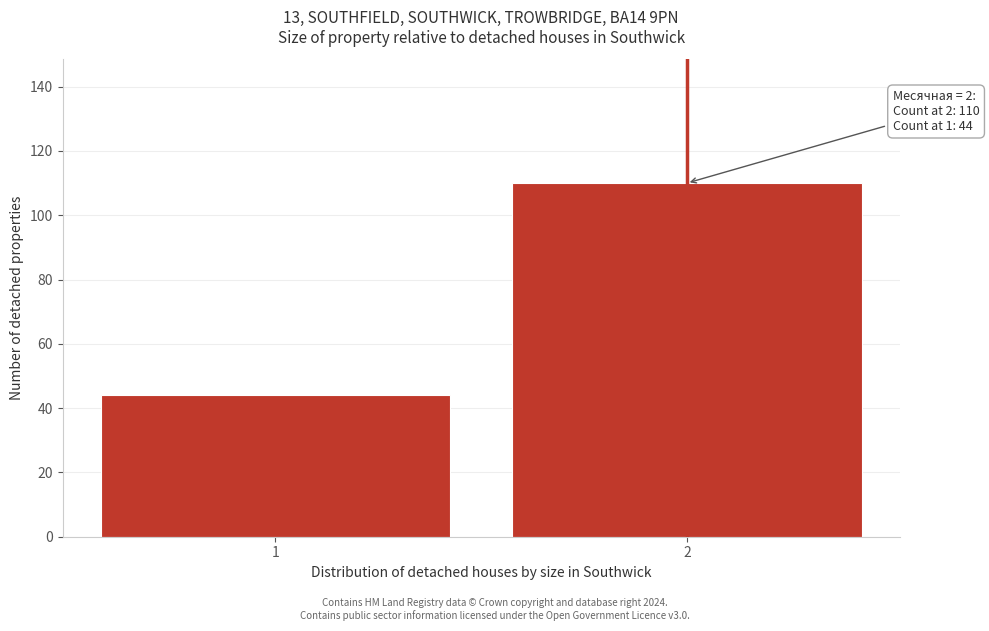

Reading right to left, extract all data points from this chart.

2=110	1=44